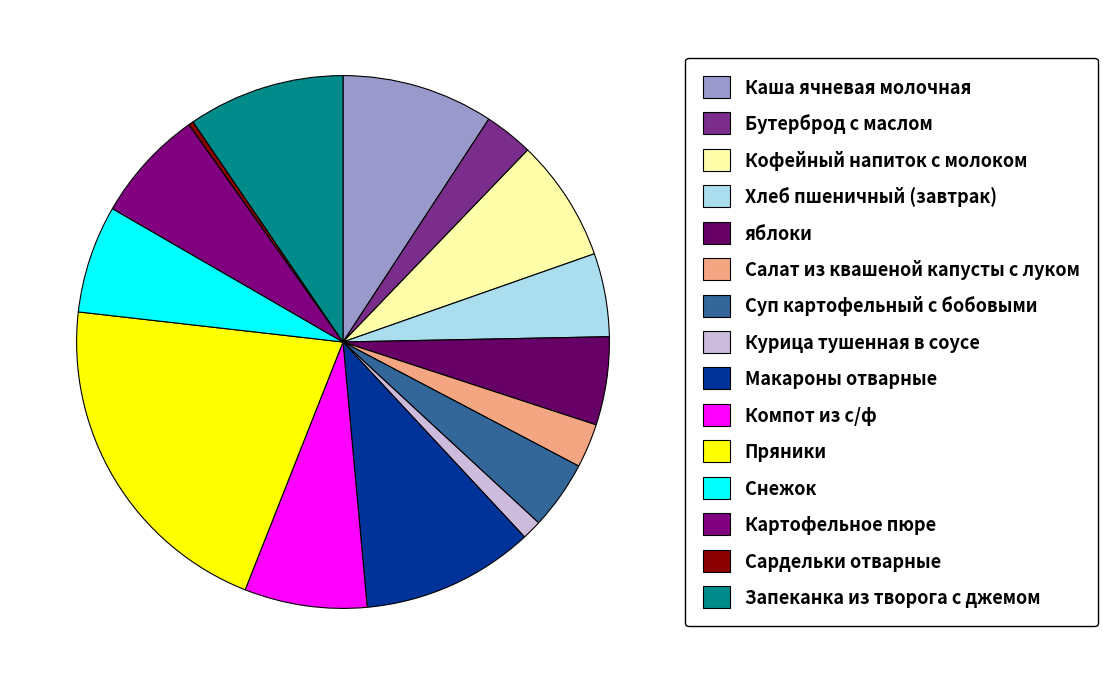

How many segments does this pie chart have?

15